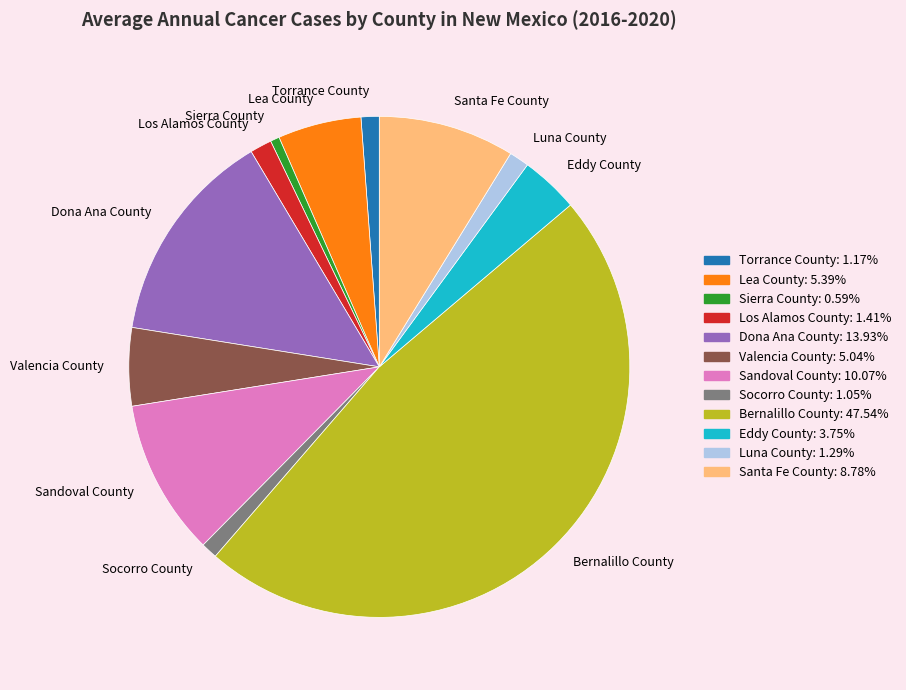

Combined, do Torrance County and Sierra County account for over 50%?

No